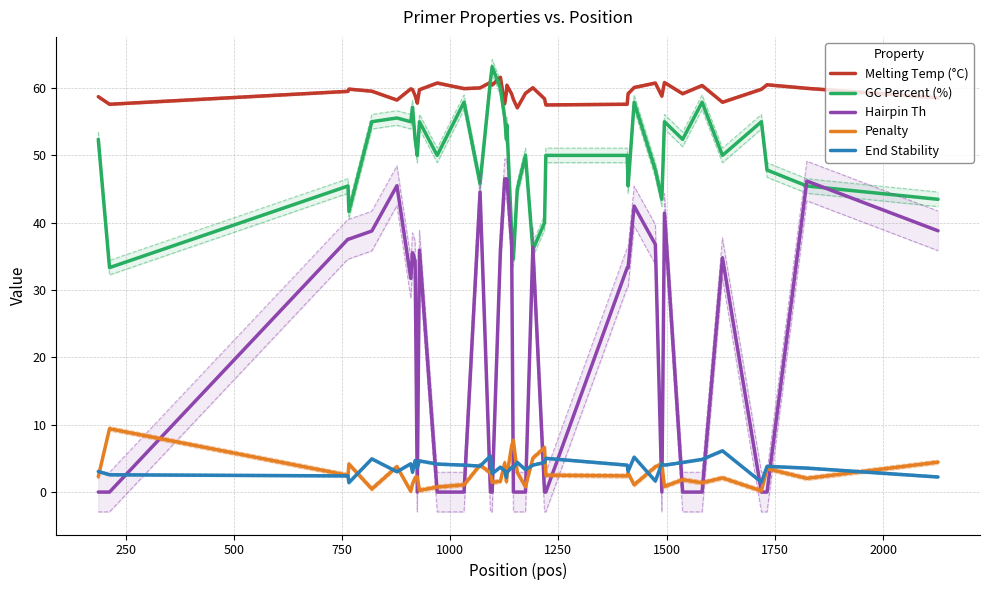

What is the sum of all Hairpin Th values?

897.1